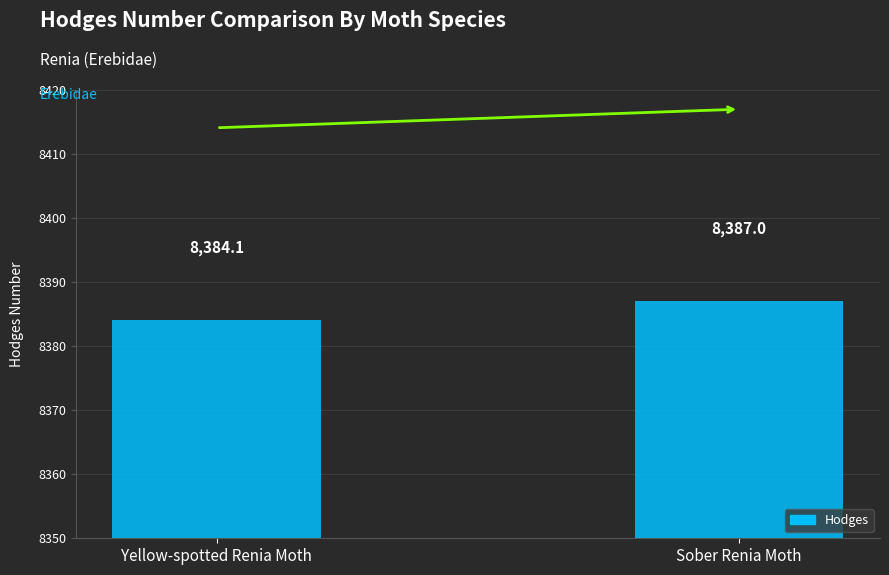

How many bars are there in total?

2